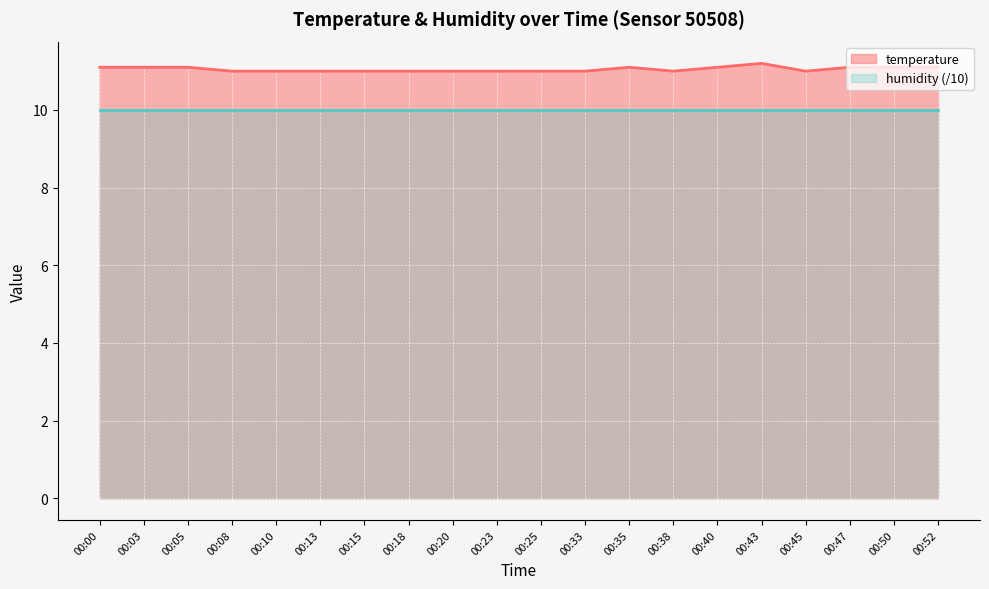

What is the maximum value shown in the chart?

11.2